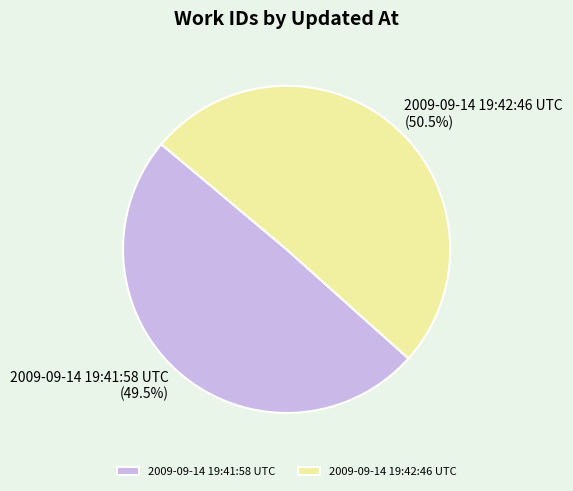

Between 2009-09-14 19:42:46 UTC and 2009-09-14 19:41:58 UTC, which is larger?

2009-09-14 19:42:46 UTC